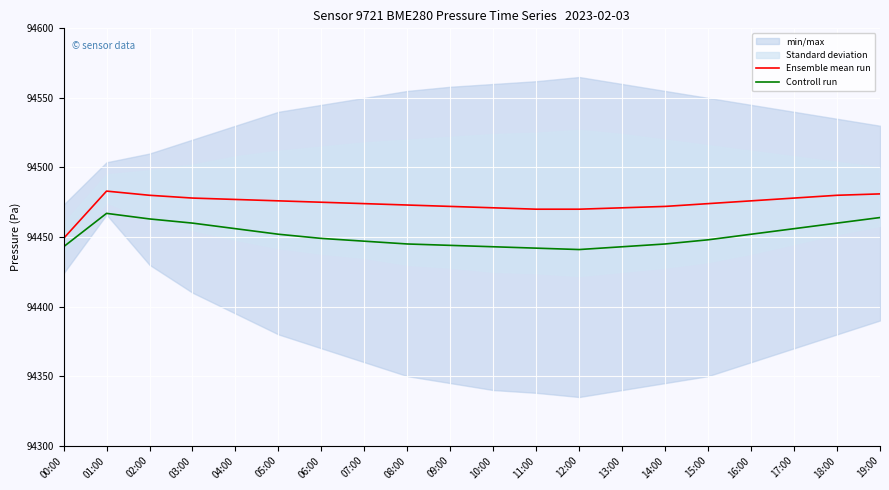

True or false: Controll run has a value of 94443 at 10:00.

True